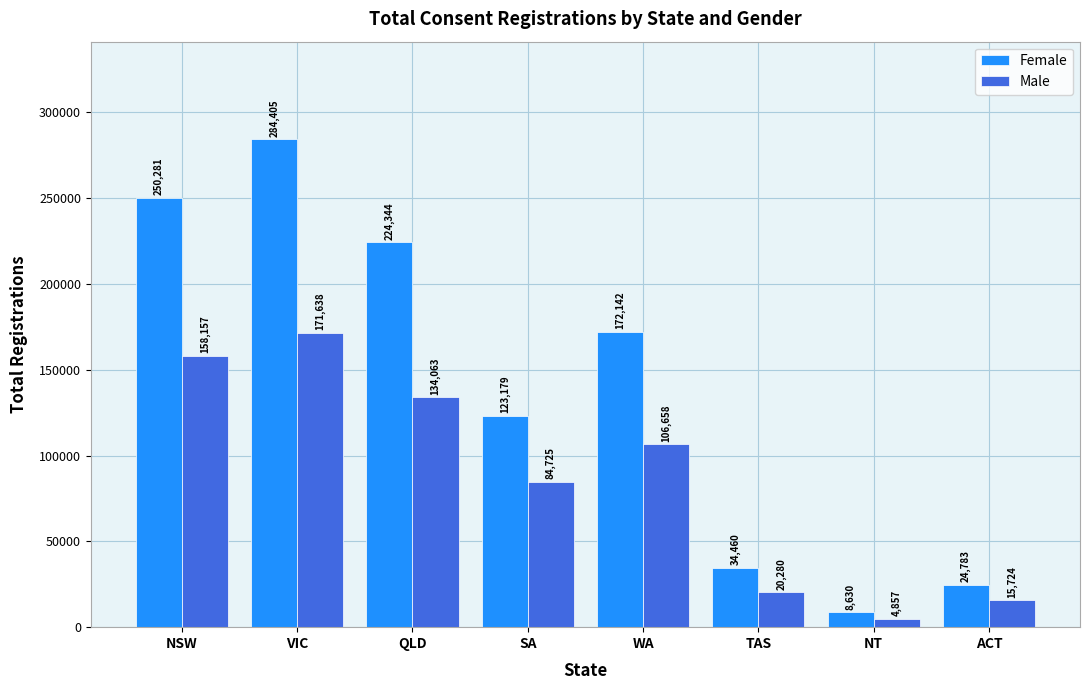

What is the minimum value for Female?

8630